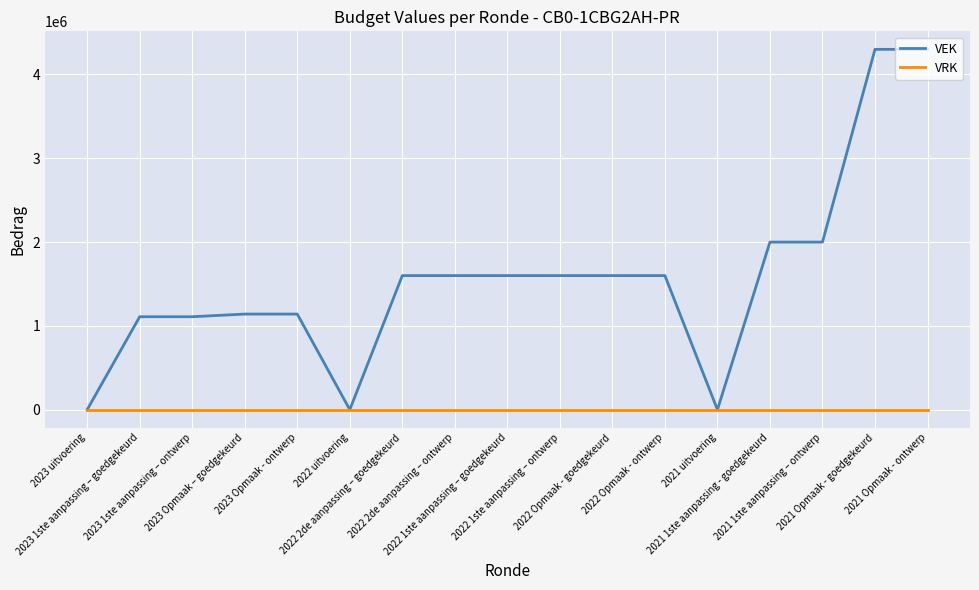

What is the highest value of the VEK series?

4300000